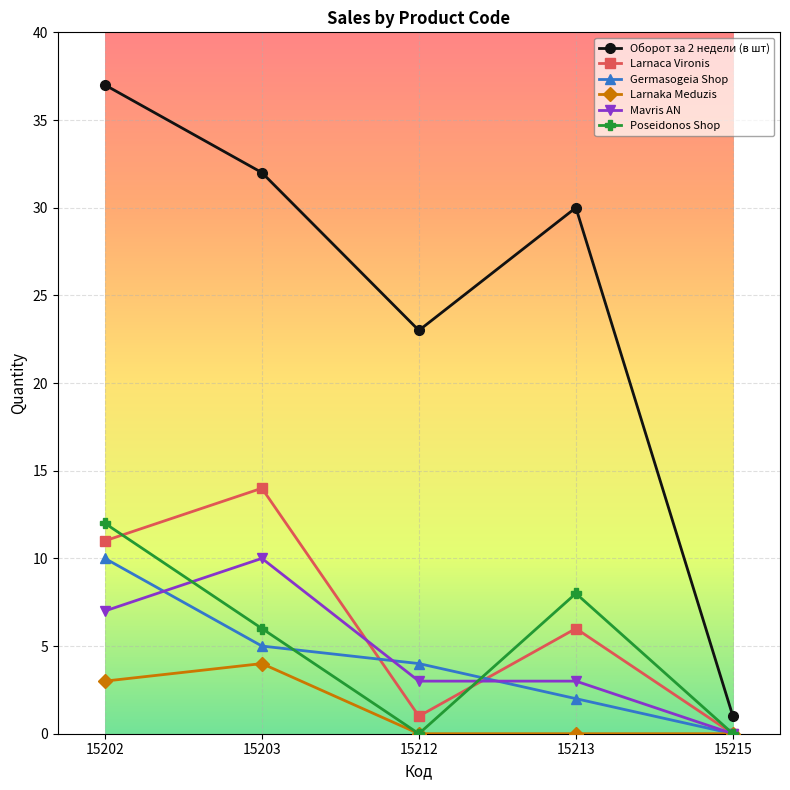

At which category does Larnaka Meduzis reach its first local peak?

15203